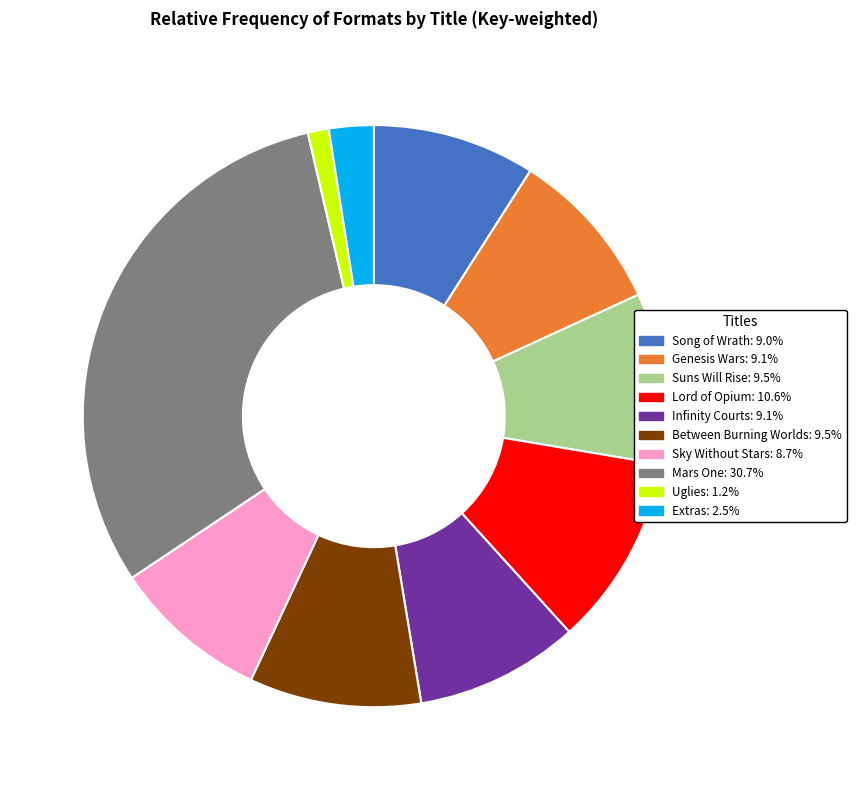

How many segments does this pie chart have?

10